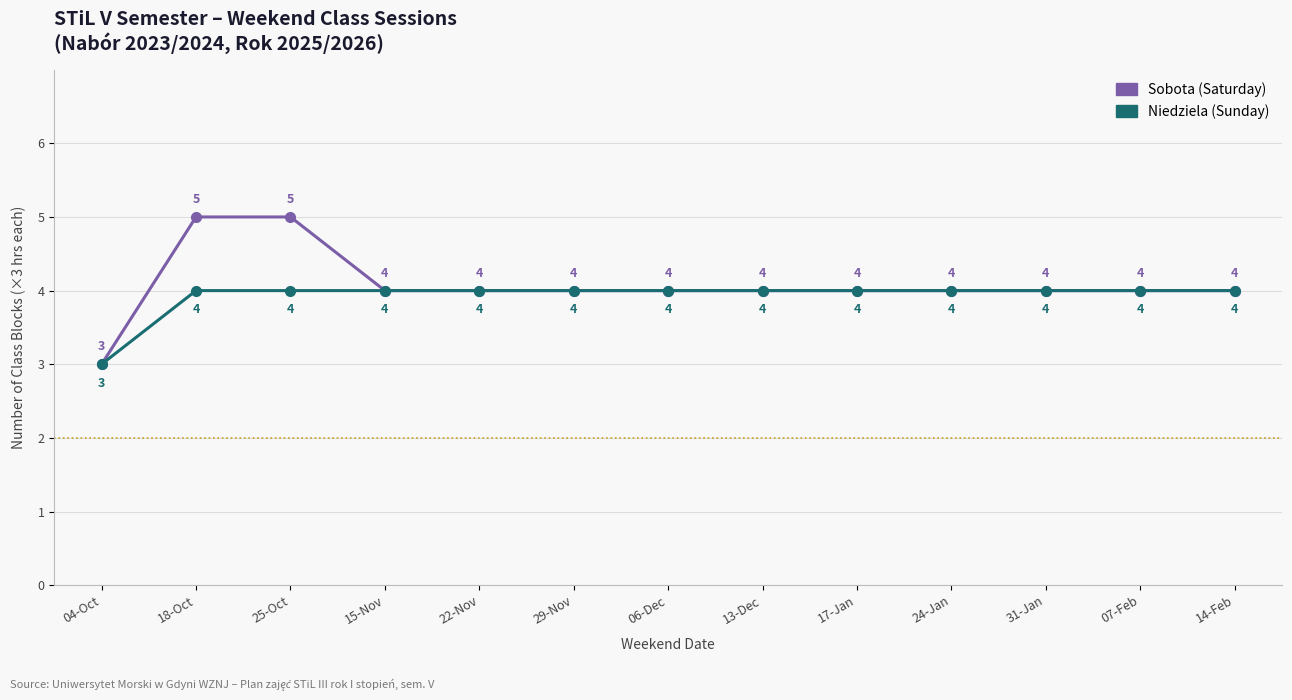

Reading right to left, transcribe all the data shown in this chart.

Sobota (Saturday): 14-Feb=4	07-Feb=4	31-Jan=4	24-Jan=4	17-Jan=4	13-Dec=4	06-Dec=4	29-Nov=4	22-Nov=4	15-Nov=4	25-Oct=5	18-Oct=5	04-Oct=3
Niedziela (Sunday): 14-Feb=4	07-Feb=4	31-Jan=4	24-Jan=4	17-Jan=4	13-Dec=4	06-Dec=4	29-Nov=4	22-Nov=4	15-Nov=4	25-Oct=4	18-Oct=4	04-Oct=3